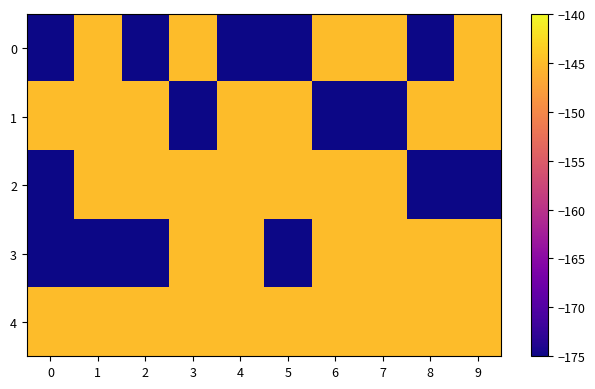

Count the number of data series in this chart.

5